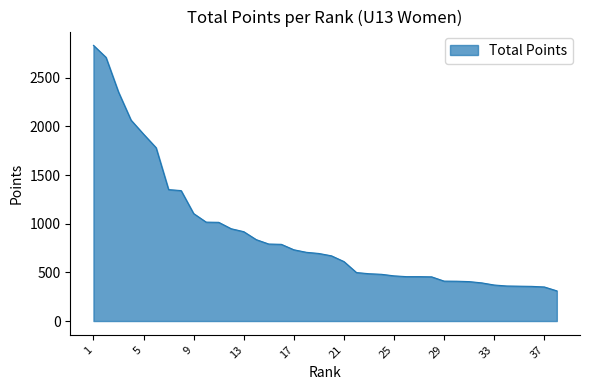

What is the greatest value displayed?

2832